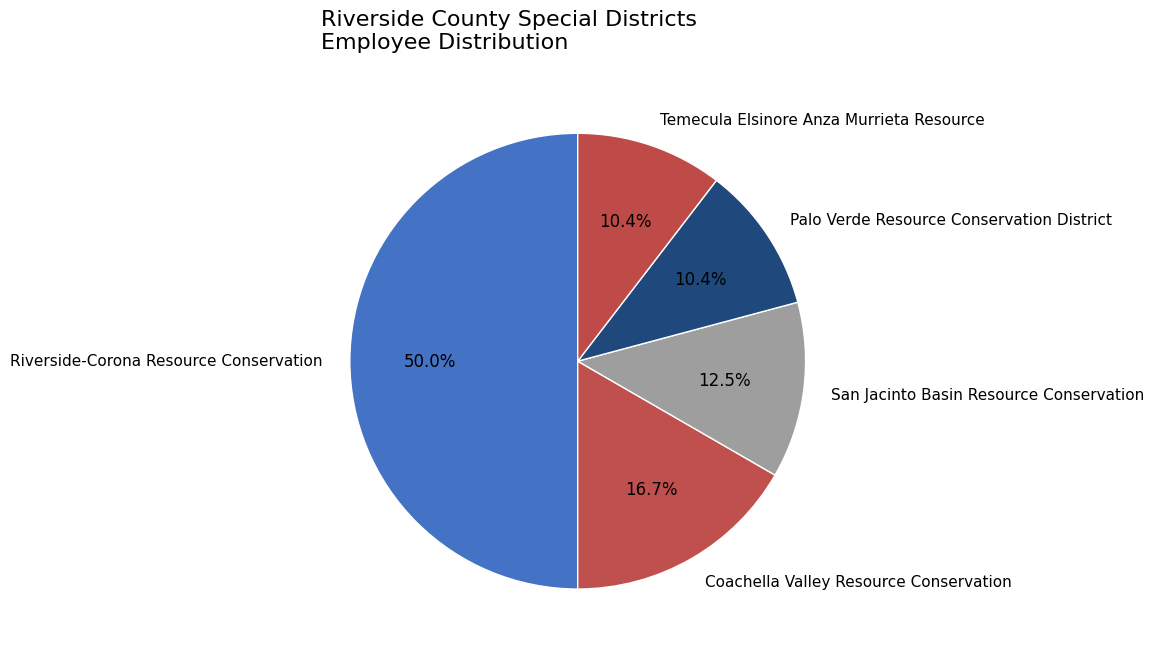

To the nearest percent, what is the average slice percentage?

20%